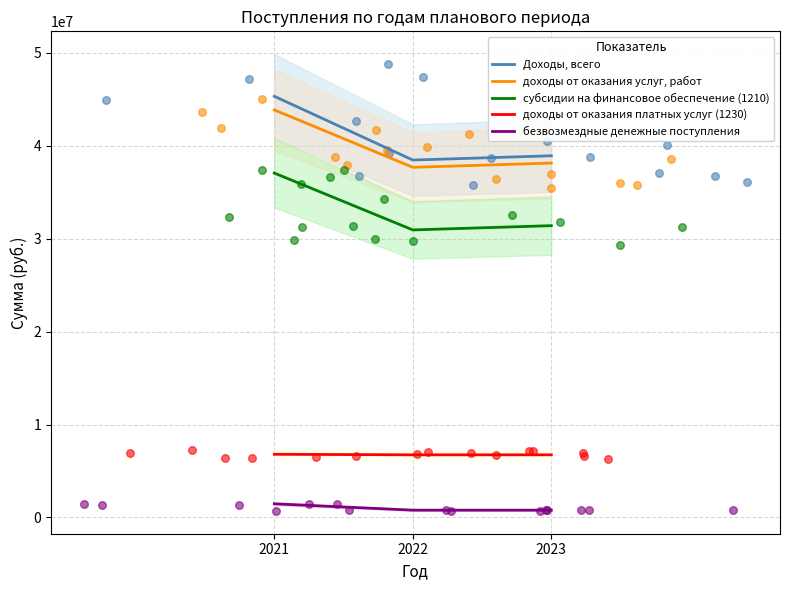

Which series reaches the maximum Y coordinate?

Доходы, всего